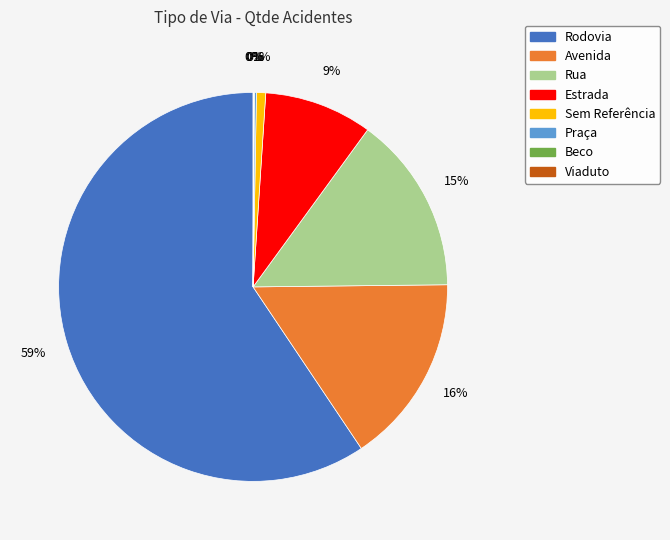

Which category has the biggest portion of the pie?

Rodovia